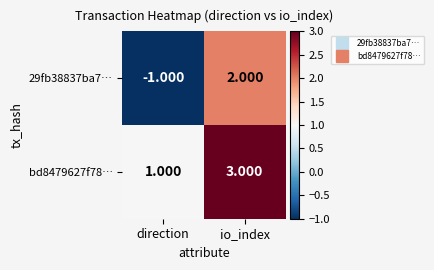

At which label is bd8479627f78… closest to 2?

direction